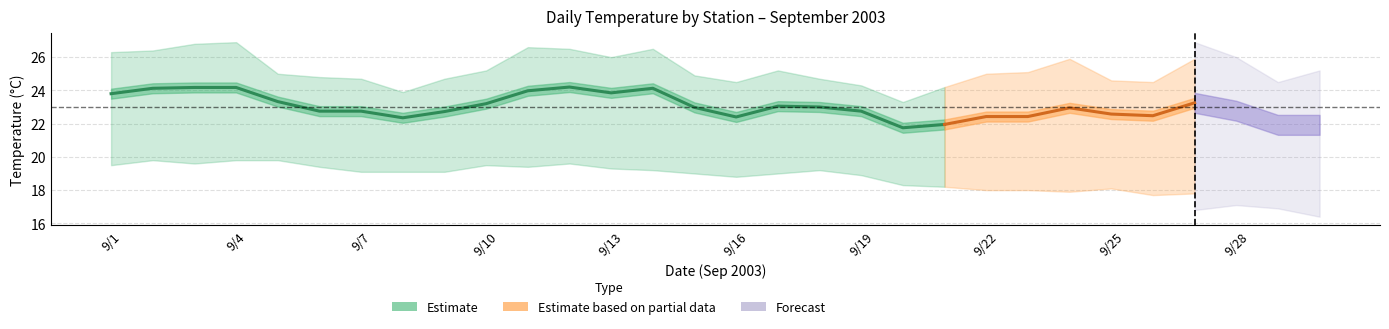

Count the number of categories in the chart.

30